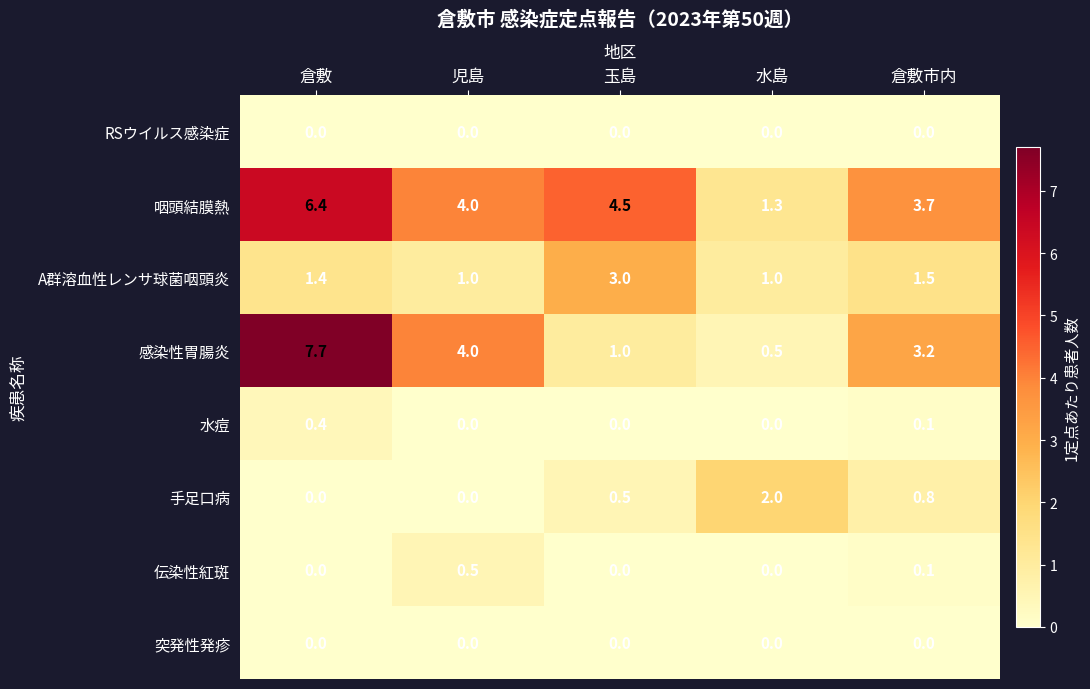

Which category has the highest value across all series?

倉敷